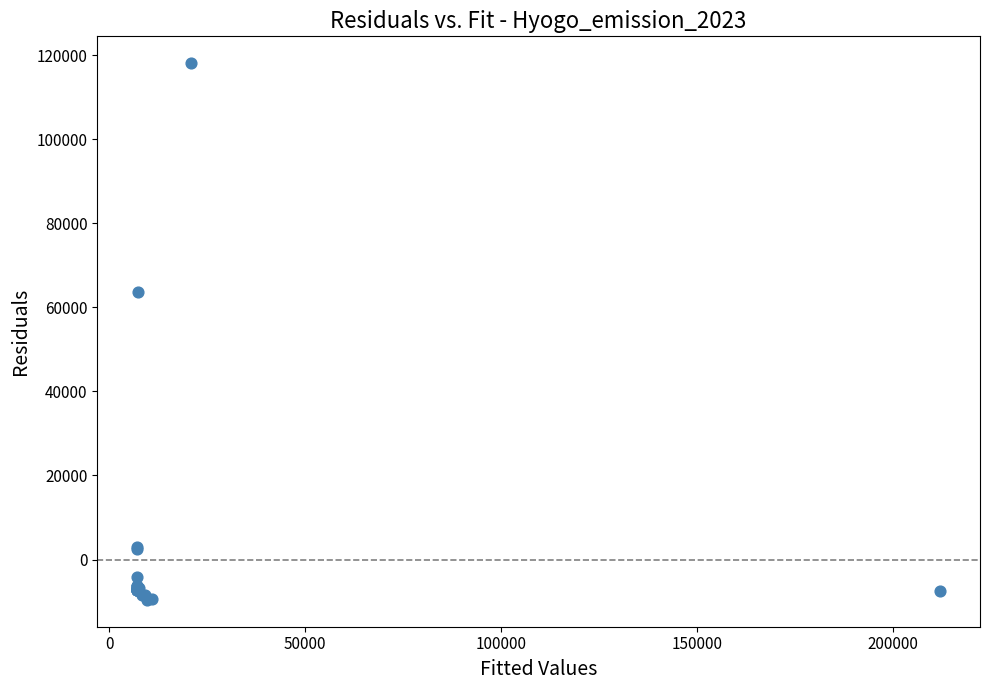

What Y value in the scatter plot is closest to 54250?

63720.7